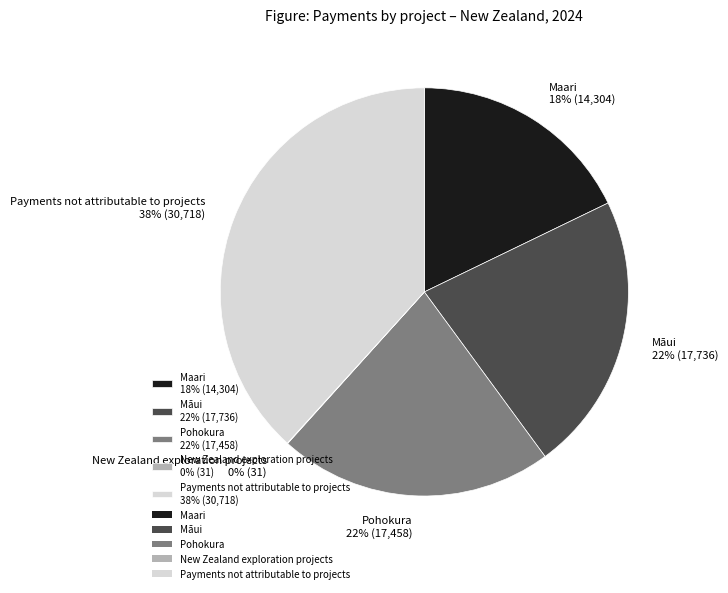

Is the sum of Payments not attributable to projects 38% (30,718) and Pohokura 22% (17,458) greater than half?

Yes